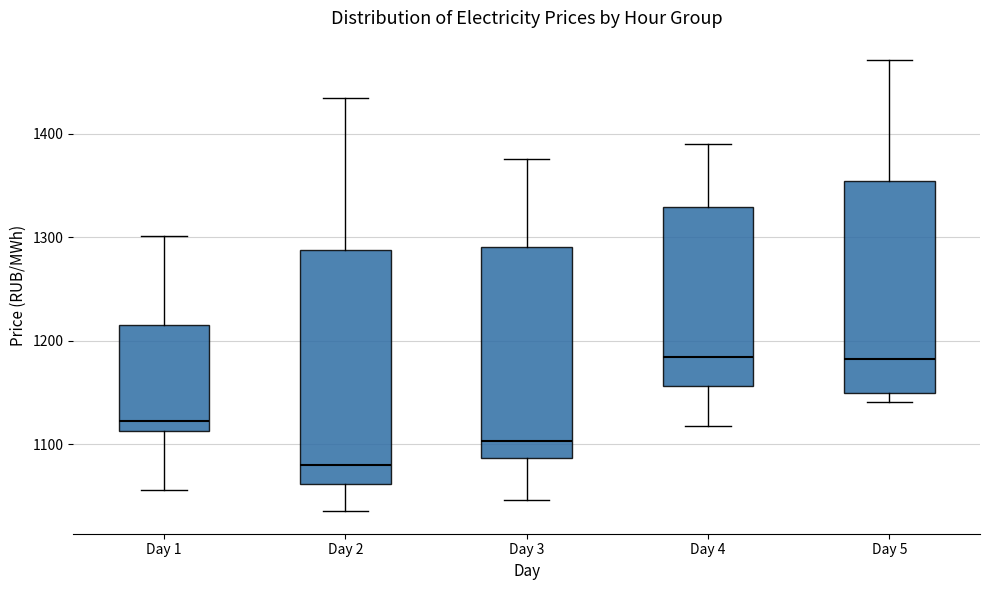

Where does the lower whisker of the box for Day 2 end on the y-axis? The values are not printed on the chart, so give them approximately, as read against the axis.

1040